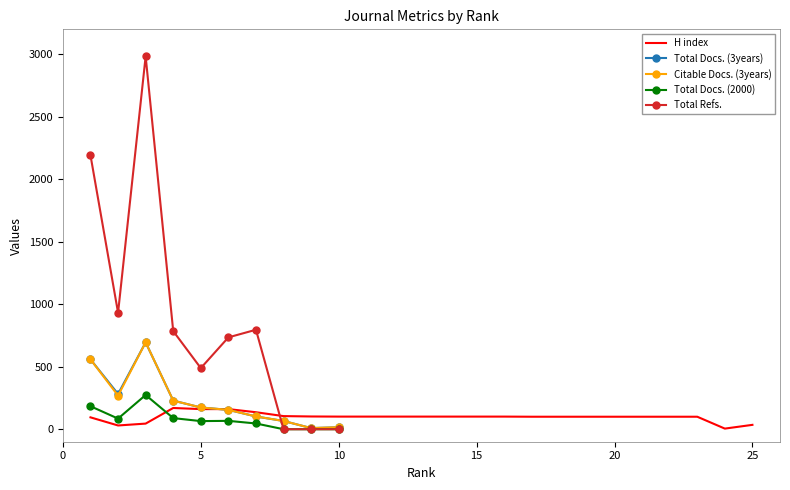

True or false: Total Docs. (3years) has more than 0 interior local peaks.

True